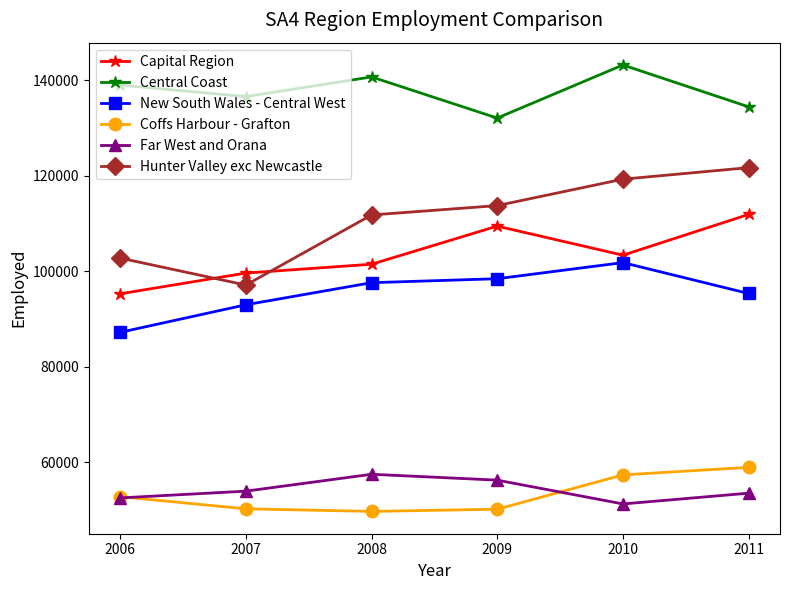

How many lines are shown in the chart?

6